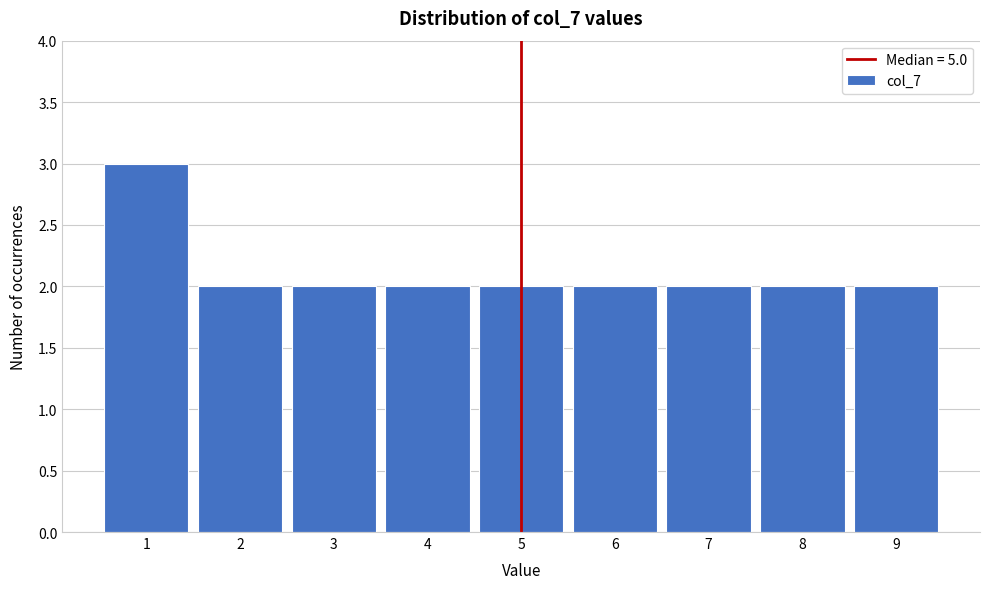

Reading left to right, transcribe this chart: for each bar, give the range it covers on the x-axis and its height. The values are not printed on the chart, so give them approximately, as read against the axis.

0.5 to 1.5: 3
1.5 to 2.5: 2
2.5 to 3.5: 2
3.5 to 4.5: 2
4.5 to 5.5: 2
5.5 to 6.5: 2
6.5 to 7.5: 2
7.5 to 8.5: 2
8.5 to 9.5: 2